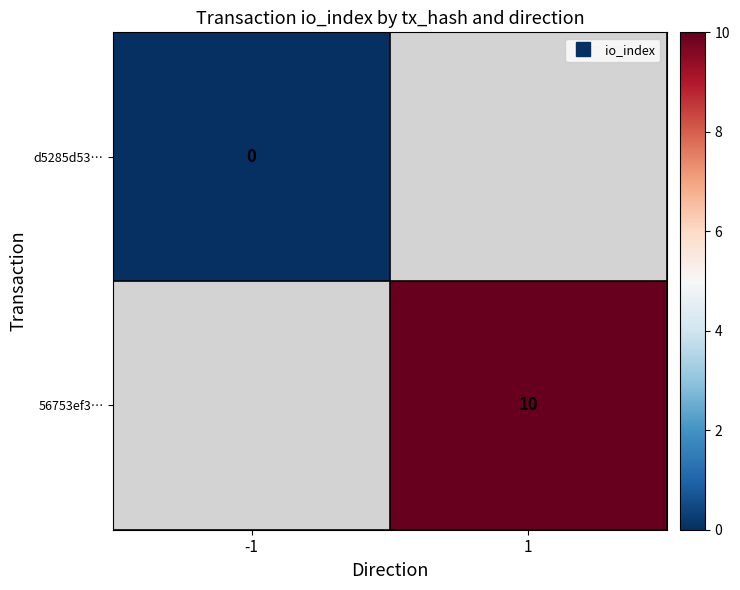

List the series in order of their peak value, lowest first.

d5285d53…, 56753ef3…